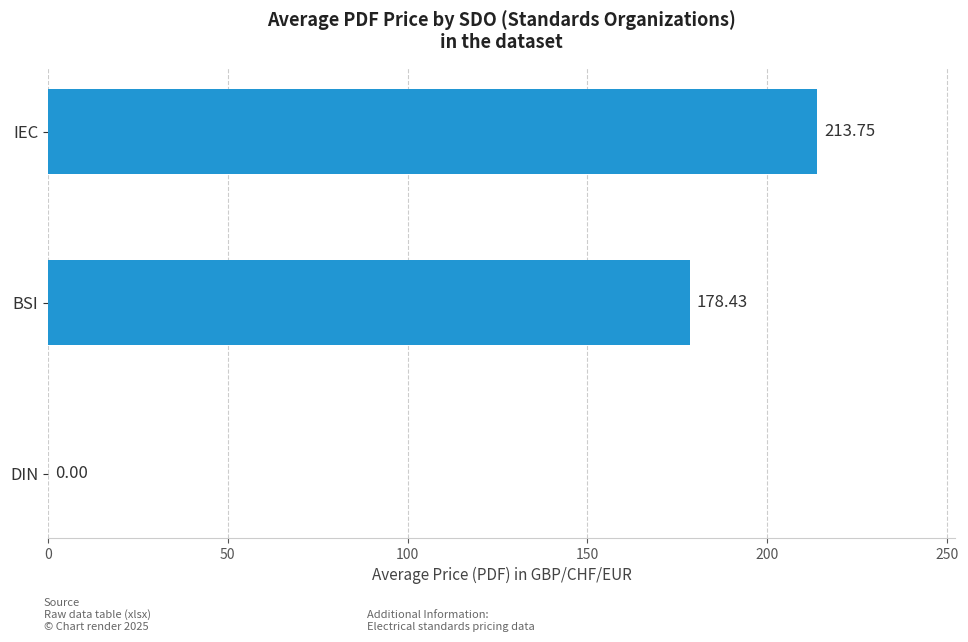

At which category does the chart reach its peak across all series?

IEC